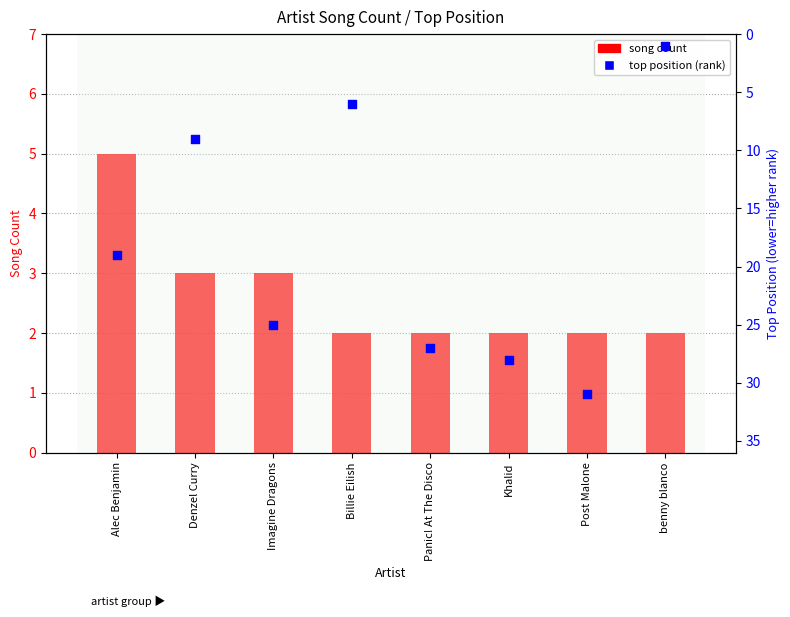

At how many categories does at least one series exceed 30?

1